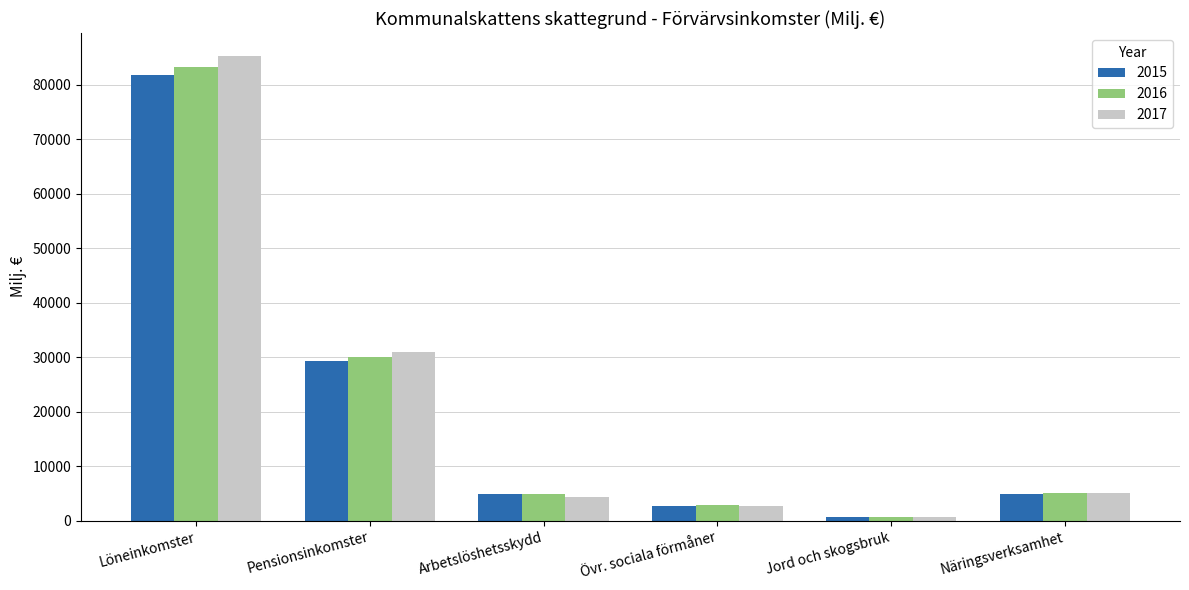

What is the sum of the 2016 values at Jord och skogsbruk and Övr. sociala förmåner?

3551.1